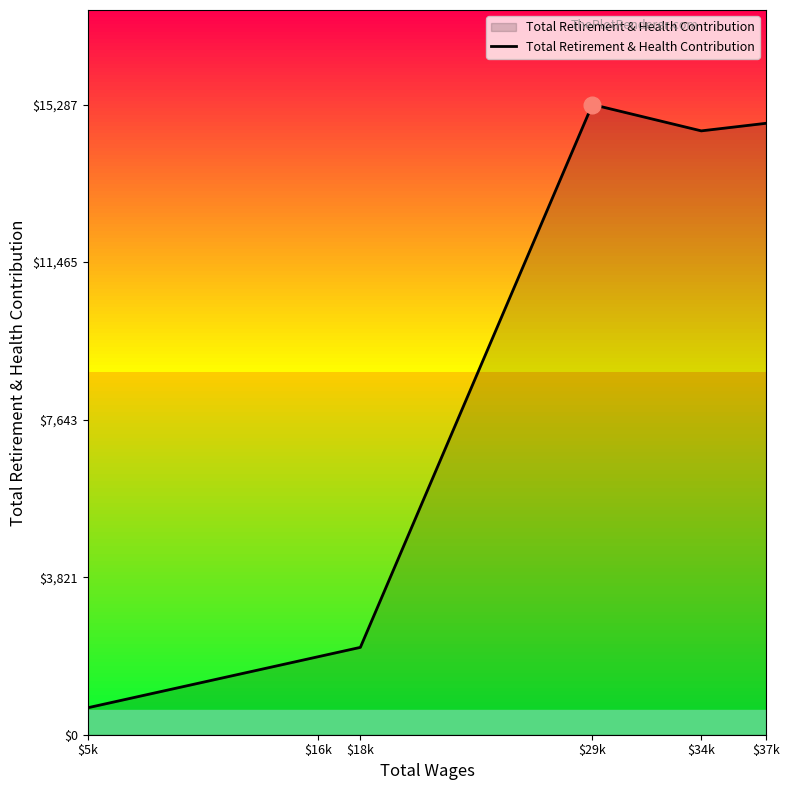

Between $5k and $16k, which is larger?

$16k